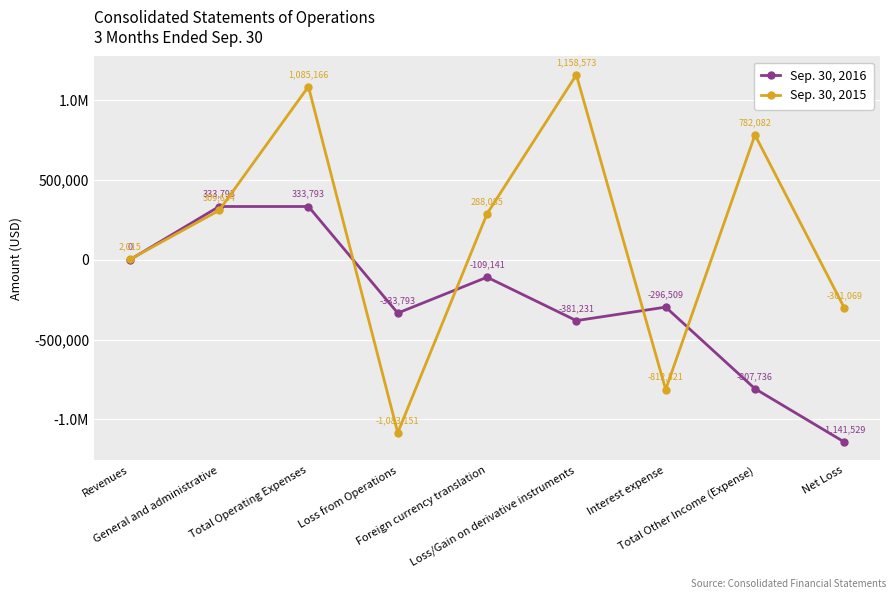

What is the average value of the Sep. 30, 2016 series?

-266928